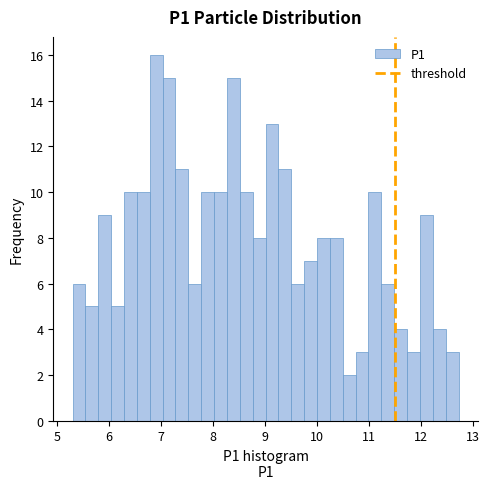

Around what value on the x-axis is the tallest bar? Give the approximate position of its centre, as read against the axis.

6.9